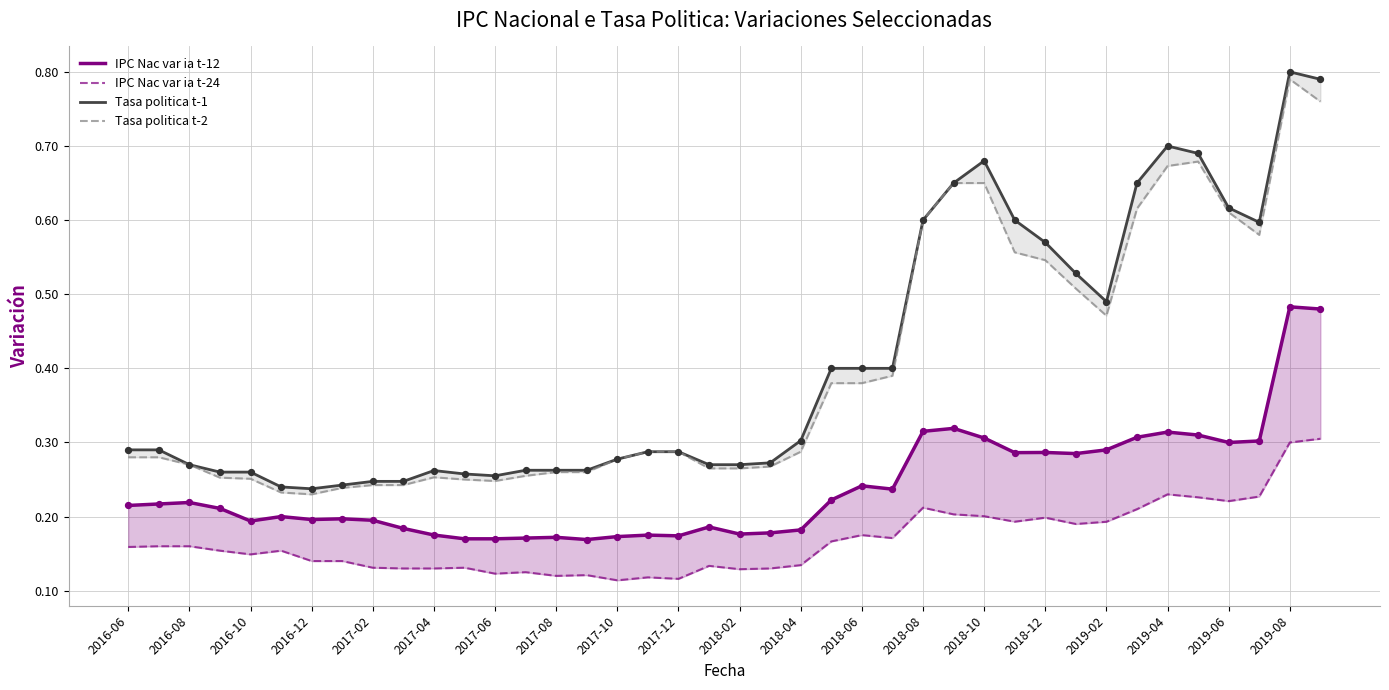

Which series reaches the minimum Y coordinate?

IPC Nac var ia t-24